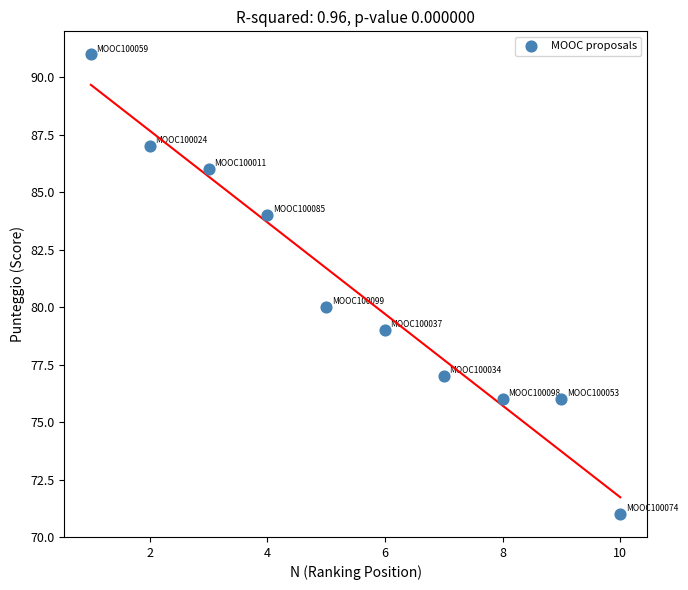

What is the range of Y values (max minus min)?

20